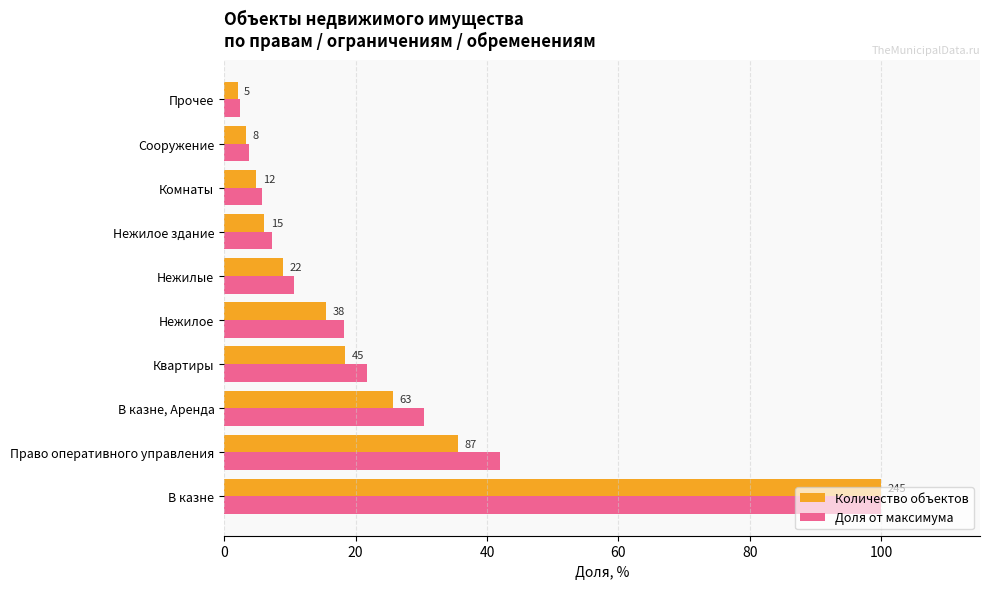

What is the highest value of the Доля от максимума series?

100.0